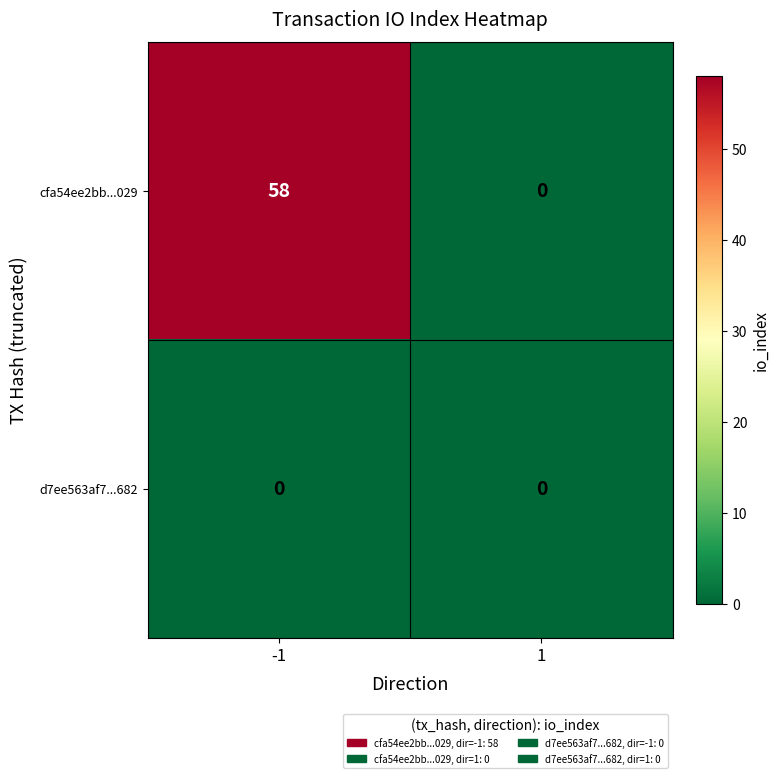

What is the sum of the cfa54ee2bb...029 values at 1 and -1?

58